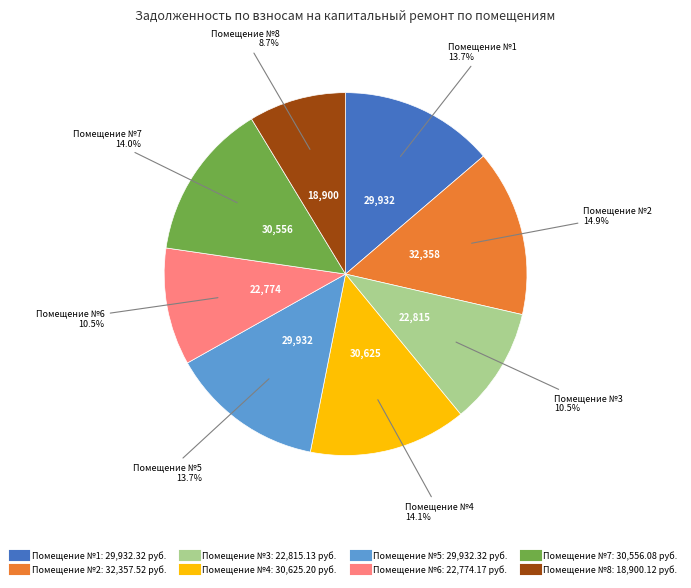

How many segments does this pie chart have?

8